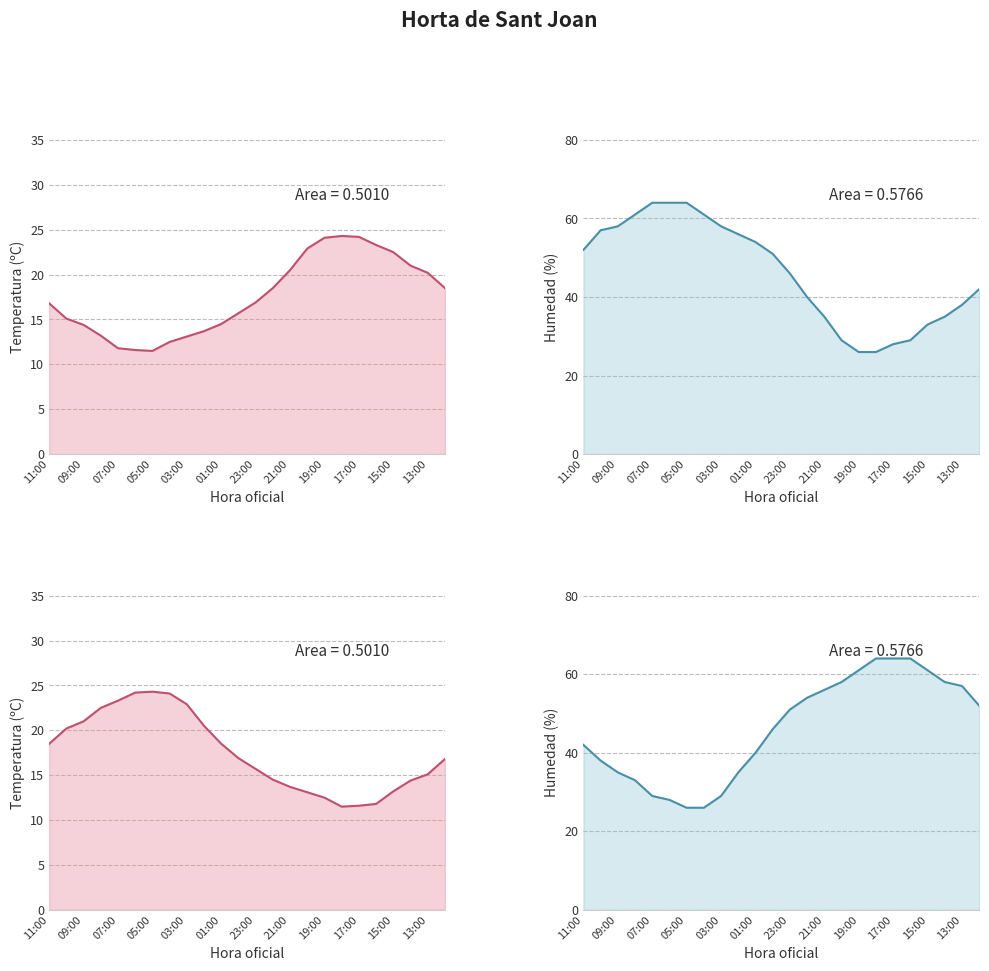

What is the value of the Humedad (%) point at the 9th from the left?

58.0